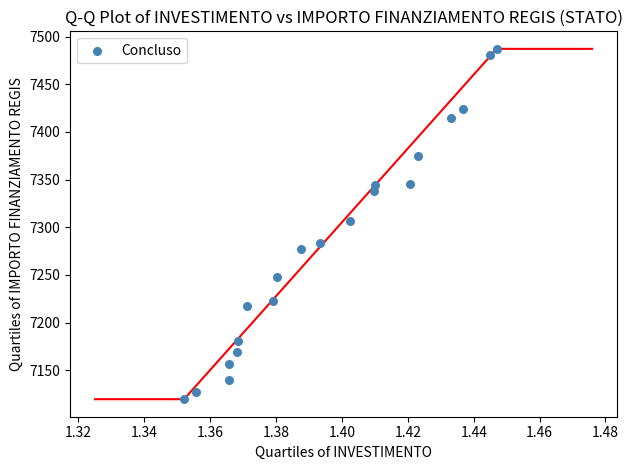

Count the number of points in this scatter plot.

20